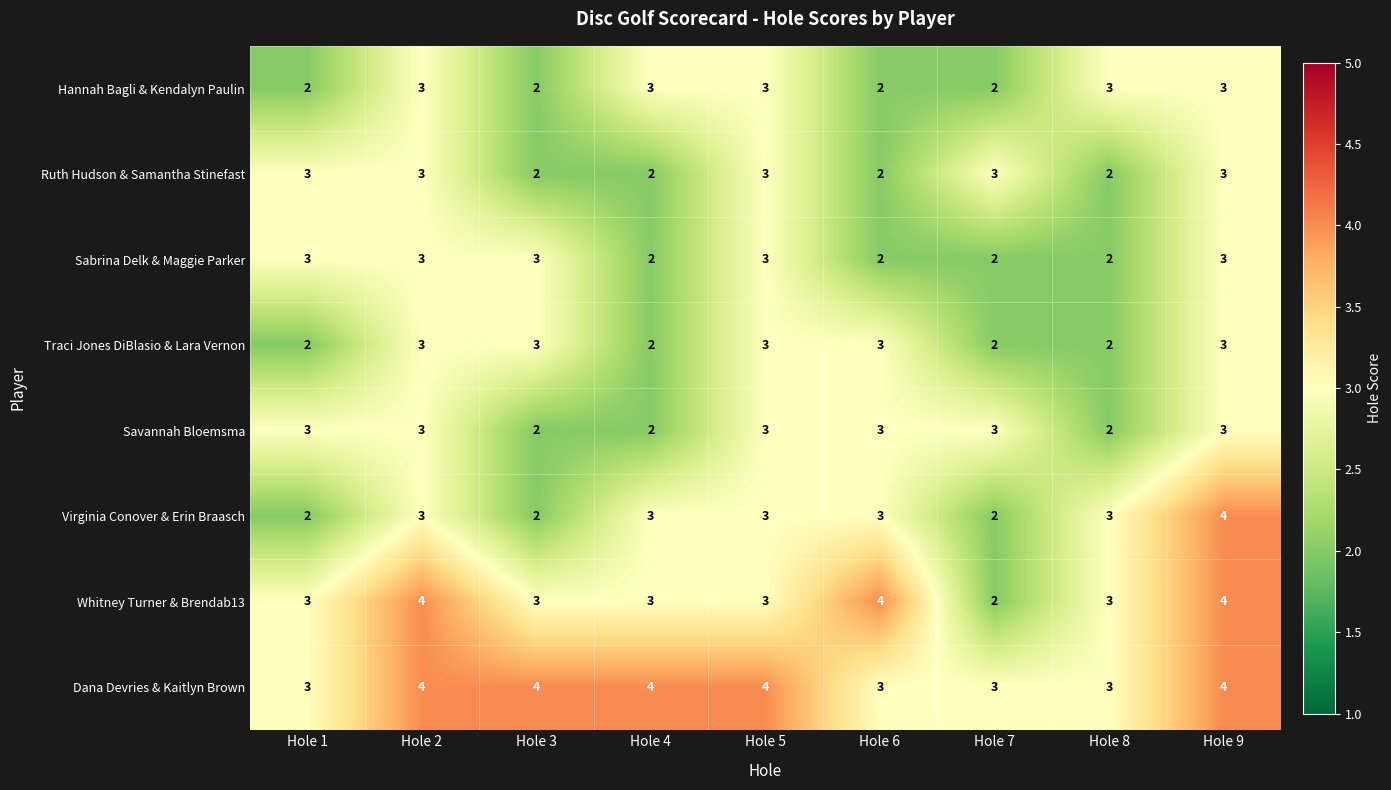

How many series are shown in this chart?

8